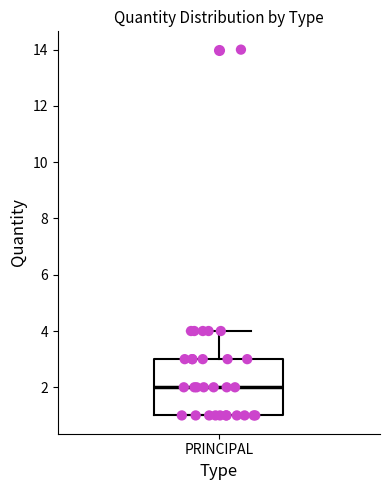

Transcribe this box plot: give where the median line is, the range the box spans, and where the two whiskers end, as read against the y-axis. The values are not printed on the chart, so give them approximately, as read against the axis.

median 2, box 1 to 3, whiskers 1 to 4